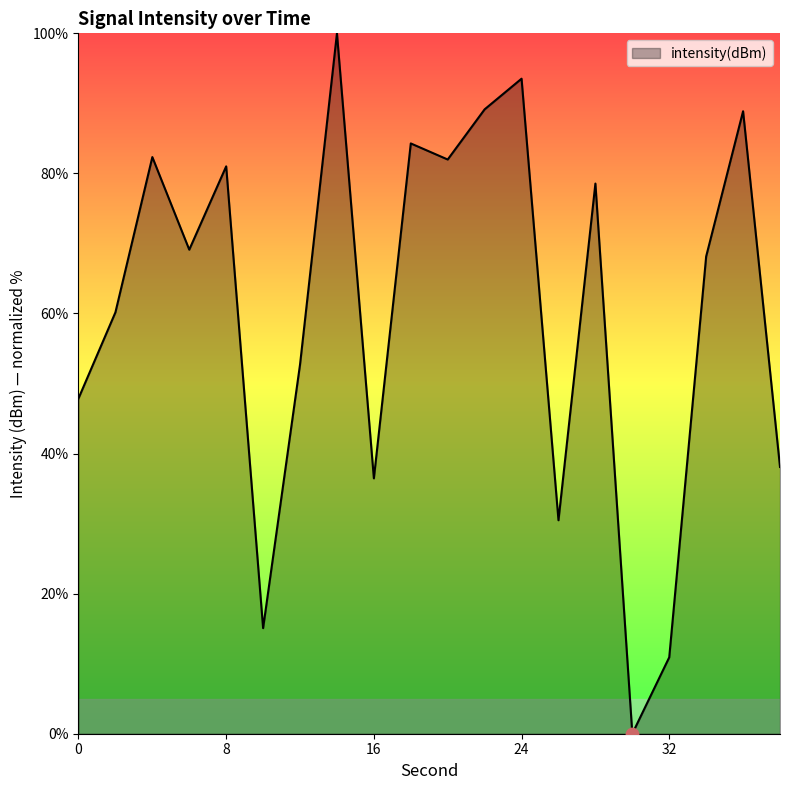

What is the greatest value displayed?

100.0